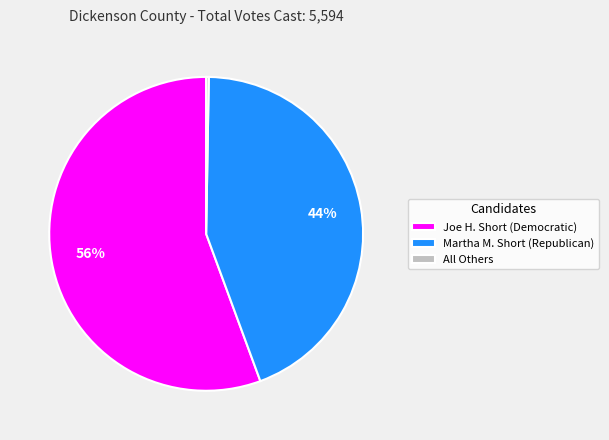

What is the largest slice in the pie chart?

Joe H. Short (Democratic)